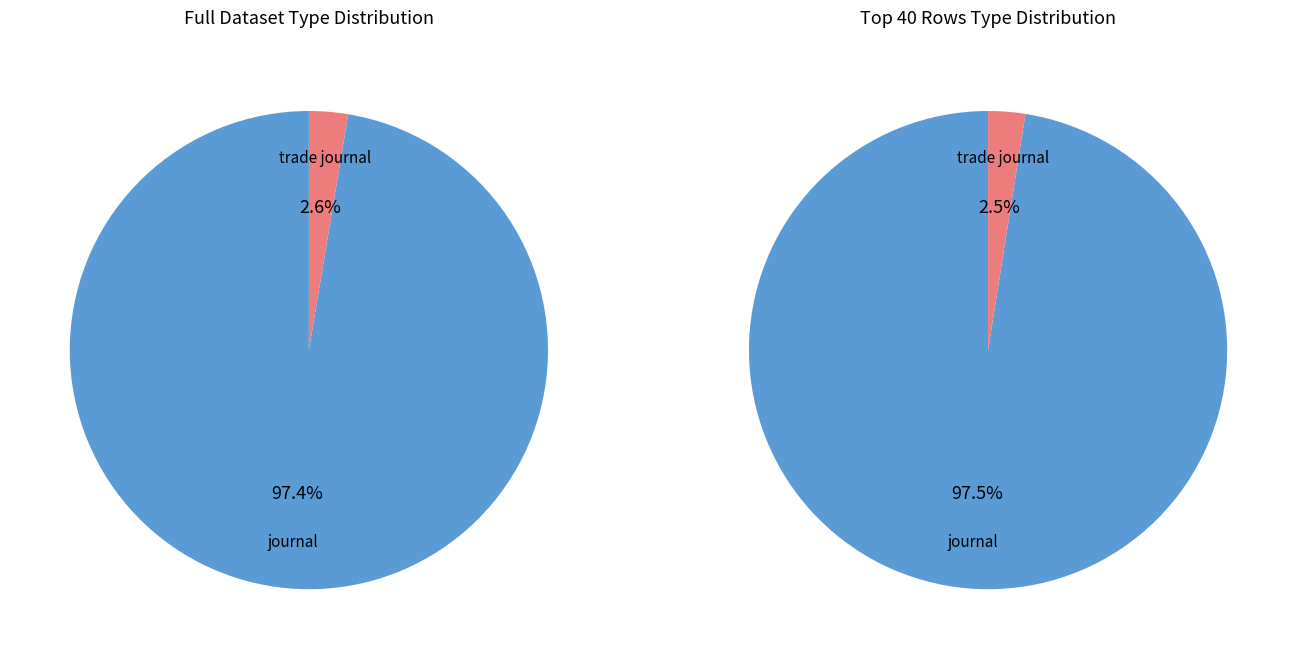

True or false: trade journal accounts for 3% of the total.

True